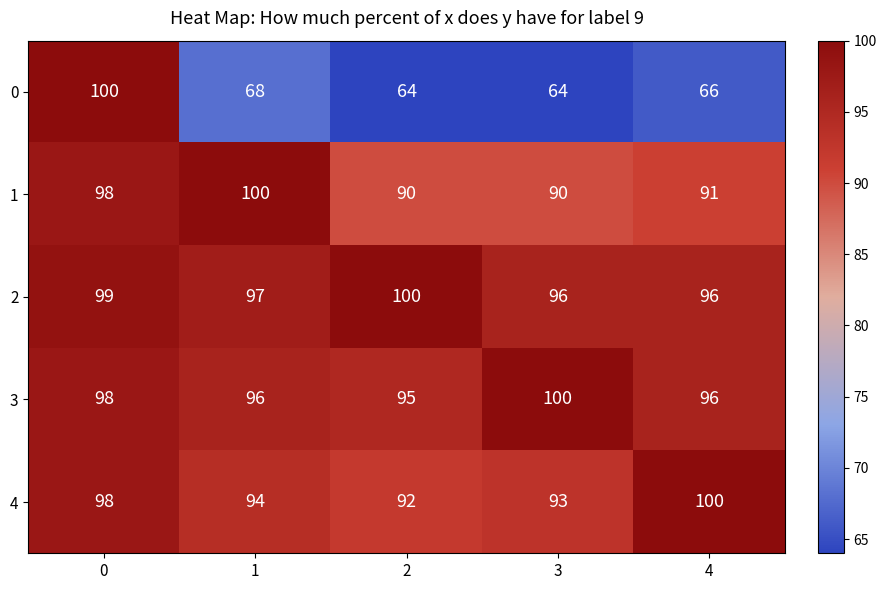

Reading left to right, what are all the values shown in this chart?

0: 100	68	64	64	66
1: 98	100	90	90	91
2: 99	97	100	96	96
3: 98	96	95	100	96
4: 98	94	92	93	100